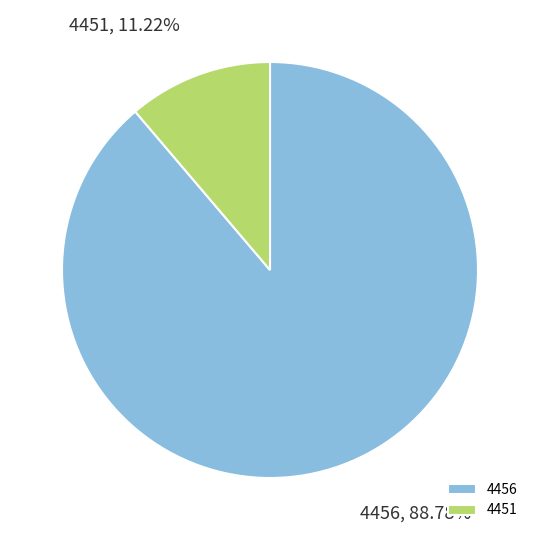

To the nearest percent, what portion does 4456 represent?

89%